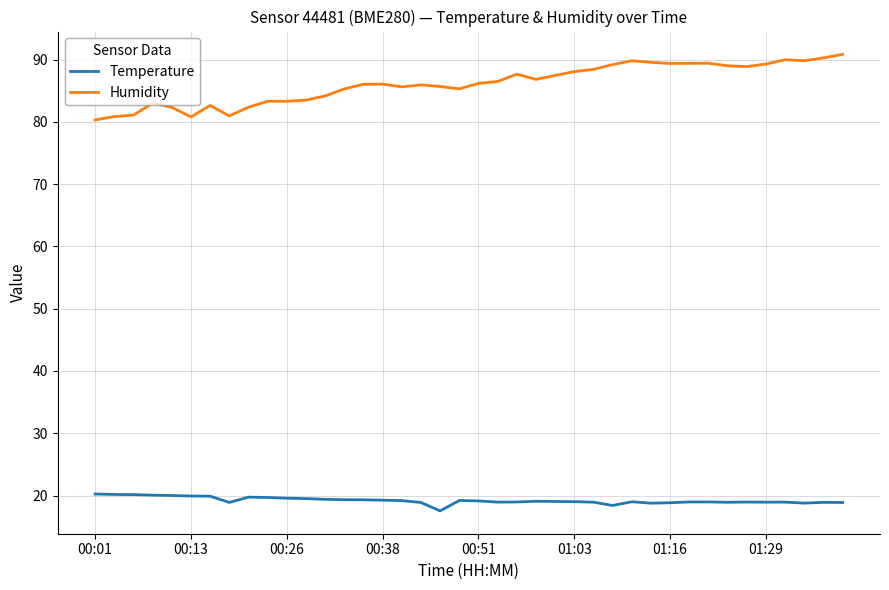

True or false: Humidity and Temperature cross at least once.

False